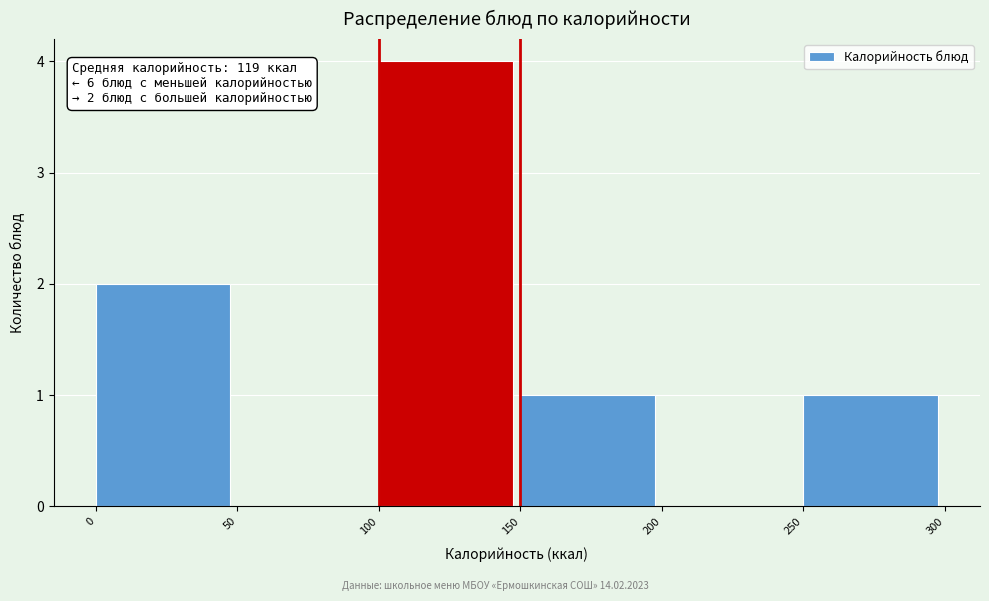

Over which range of the x-axis is the bar tallest?

100 to 150